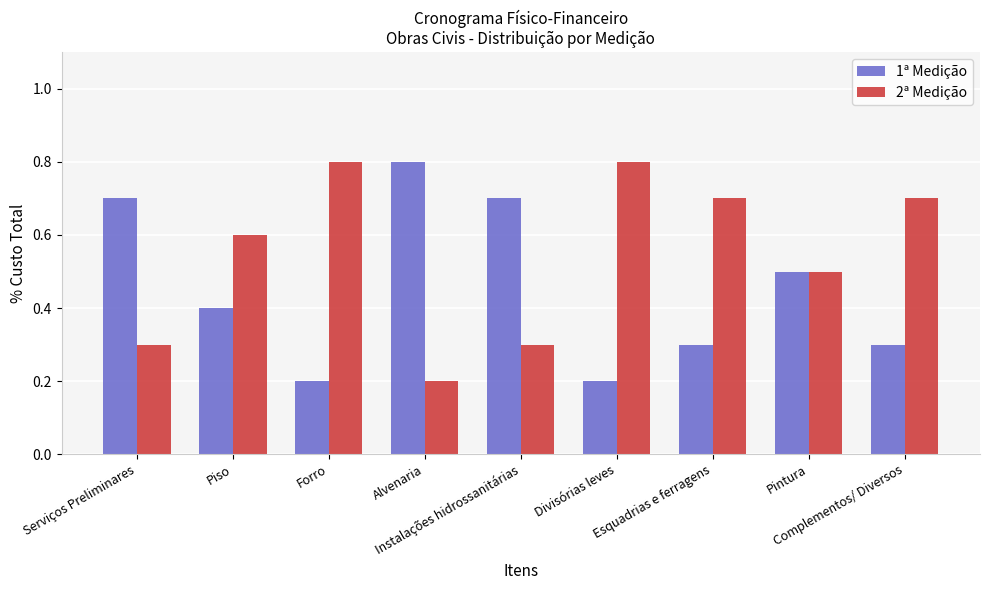

Is it true that 1ª Medição equals 0.7 at Serviços Preliminares?

True